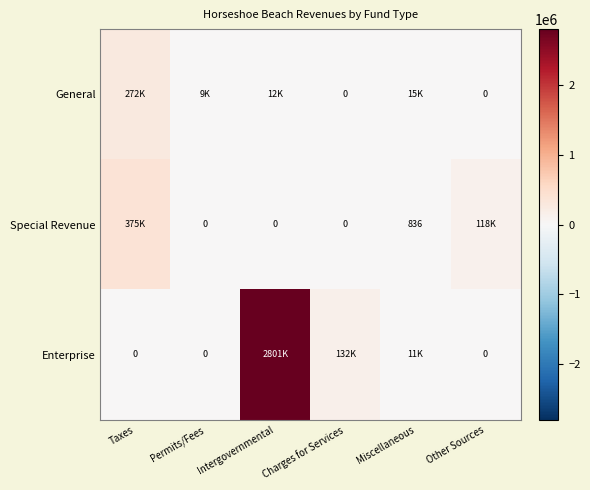

What is the total value across all series at Intergovernmental?

2813989